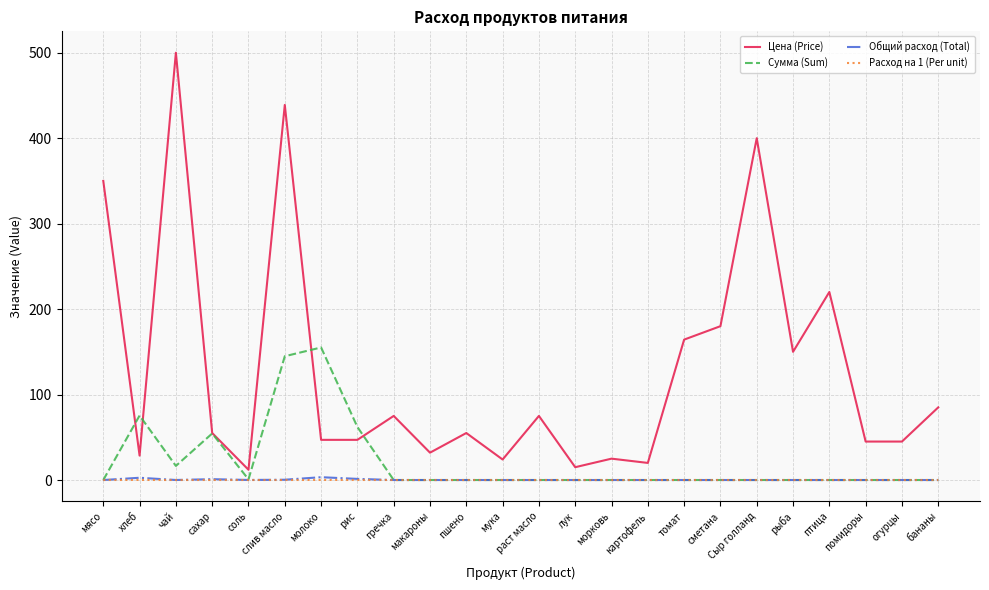

What position from the left is томат?

17